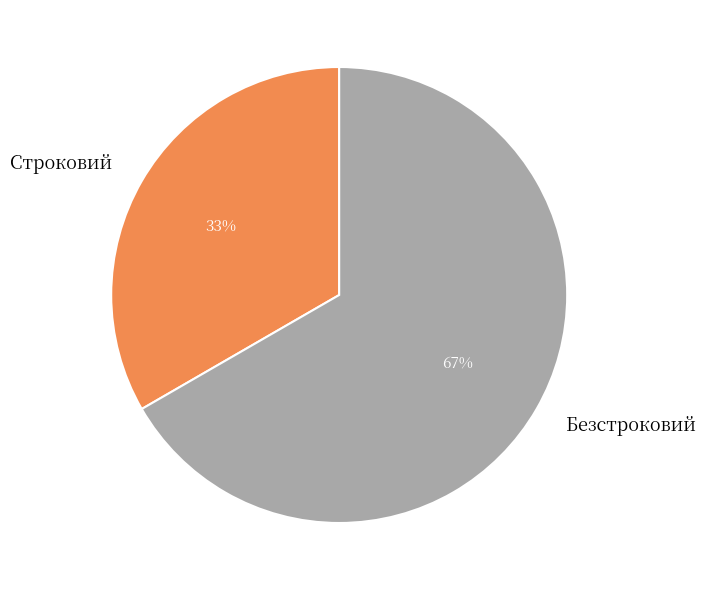

Approximately how many times larger is the value at Строковий compared to Безстроковий?

0.5